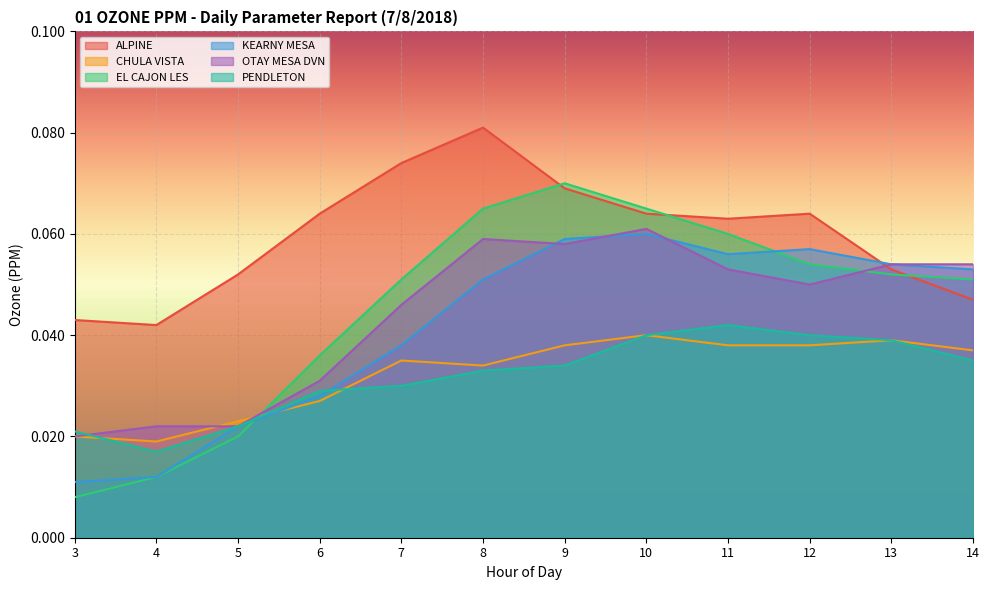

What are all the series names shown in the legend?

ALPINE, CHULA VISTA, EL CAJON LES, KEARNY MESA, OTAY MESA DVN, PENDLETON